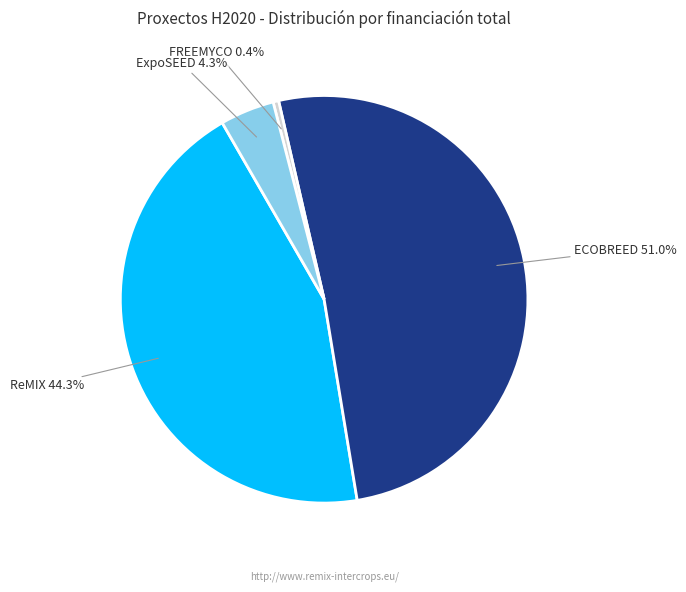

How many slices are in this pie chart?

4